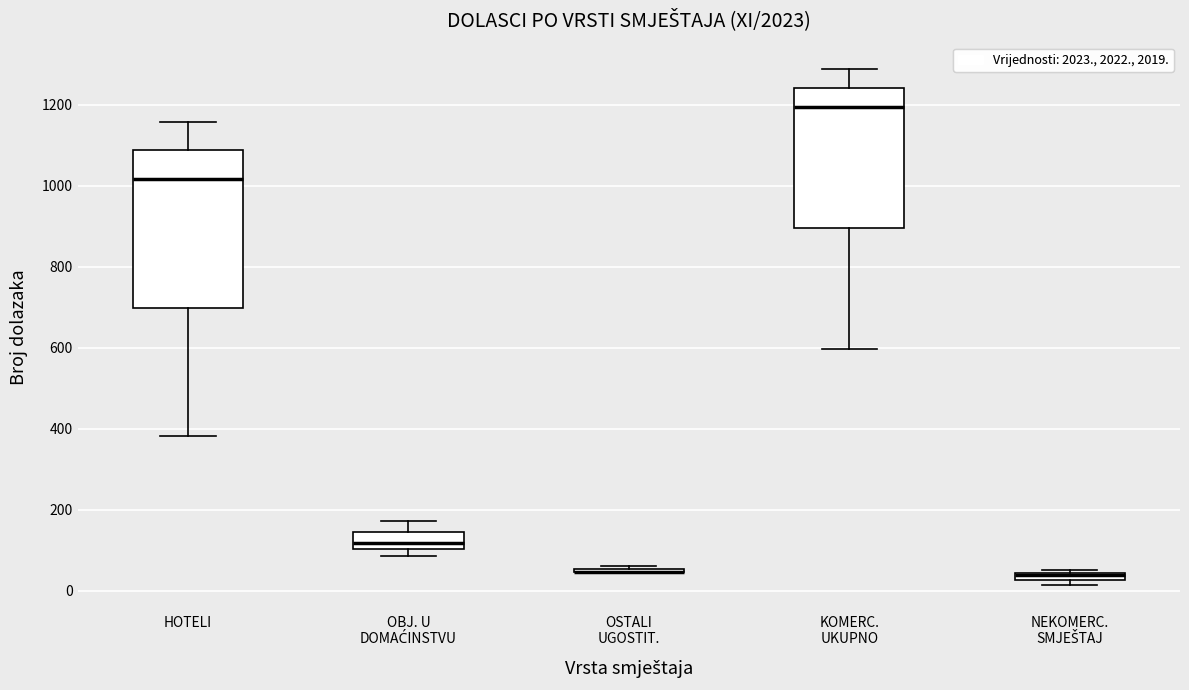

Where is the upper edge of the box for NEKOMERC. SMJEŠTAJ on the y-axis? The values are not printed on the chart, so give them approximately, as read against the axis.

40